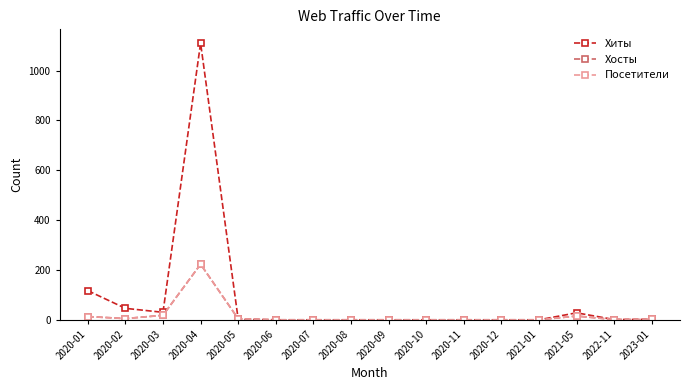

Between 2020-12 and 2021-05, which is larger?

2021-05